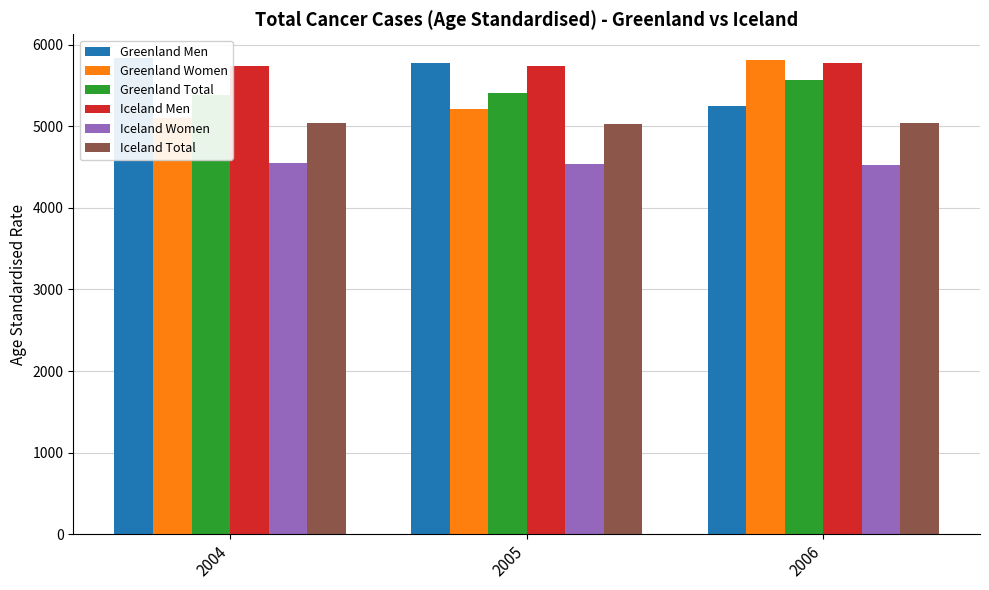

Reading right to left, extract all data points from this chart.

Greenland Men: 5253.3	5779.0	5834.4
Greenland Women: 5808.3	5213.0	5106.3
Greenland Total: 5567.8	5402.2	5384.2
Iceland Men: 5779.9	5737.1	5740.9
Iceland Women: 4529.9	4539.6	4544.4
Iceland Total: 5040.2	5027.1	5036.0